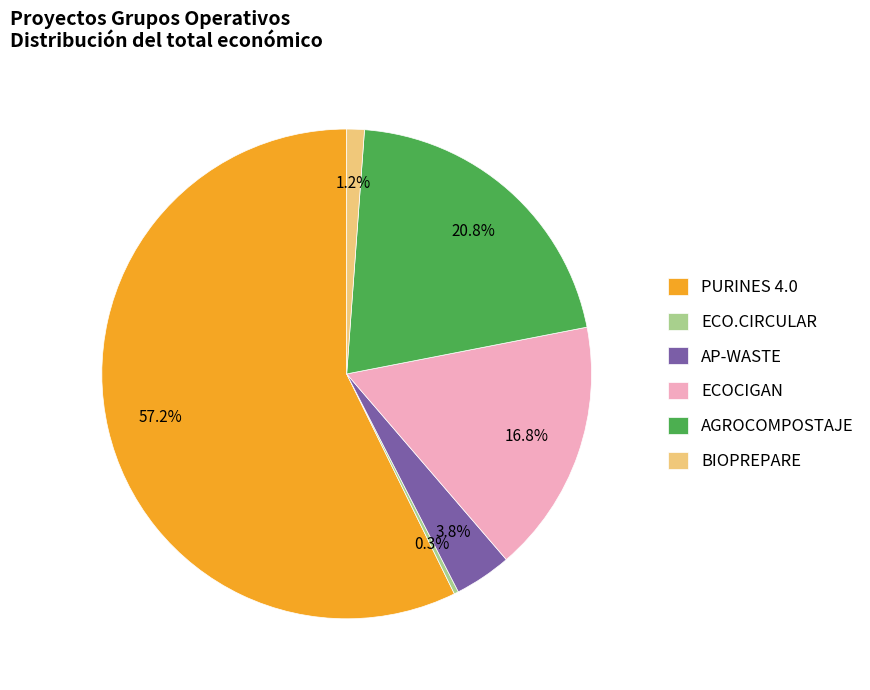

Combined, do ECOCIGAN and BIOPREPARE account for over 50%?

No